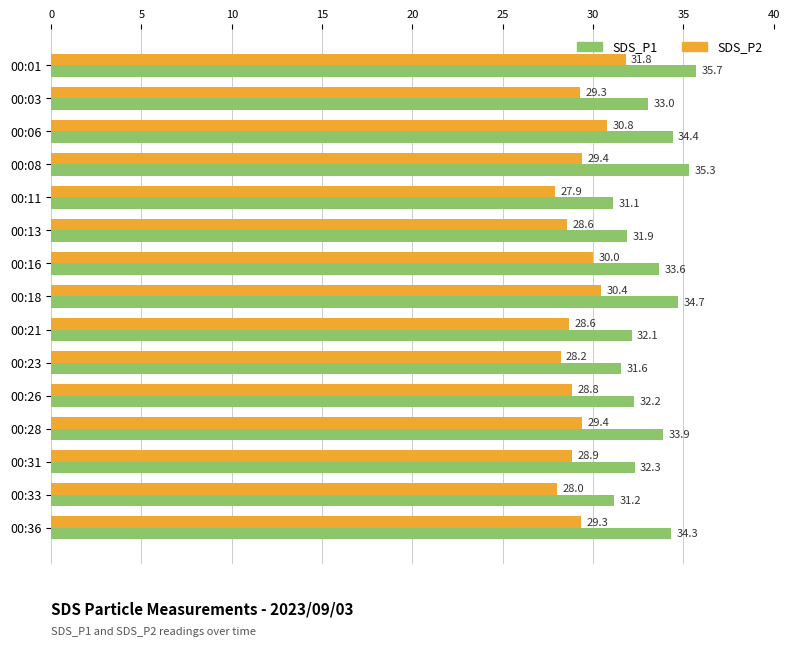

What is the sum of all SDS_P2 values?

439.4